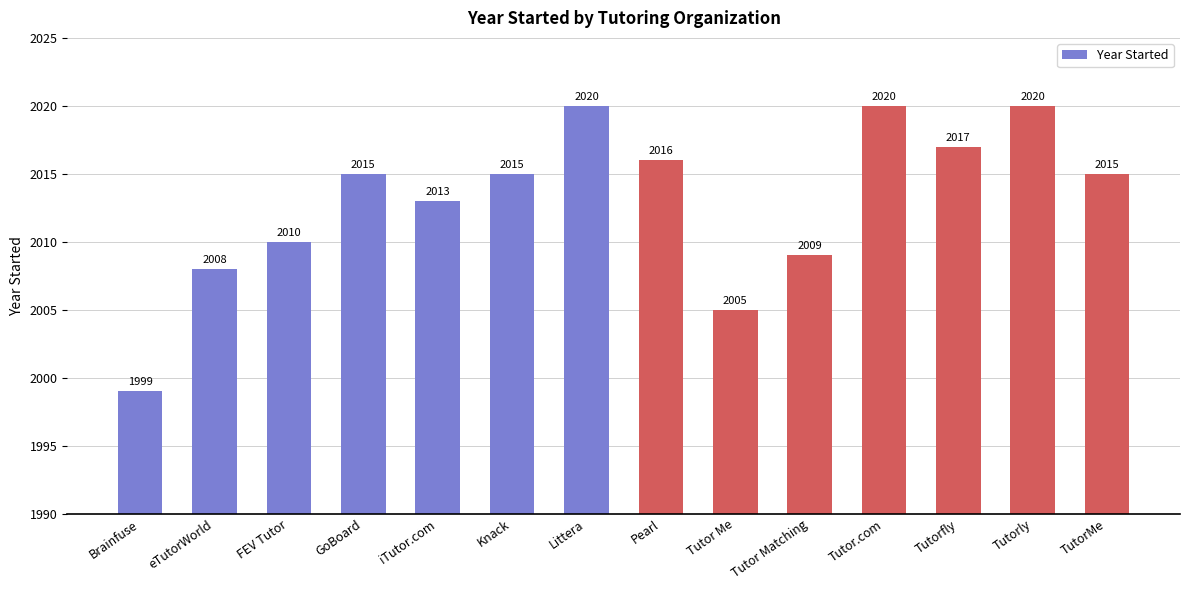

Approximately how many times larger is the value at Pearl compared to Tutorfly?

1.0